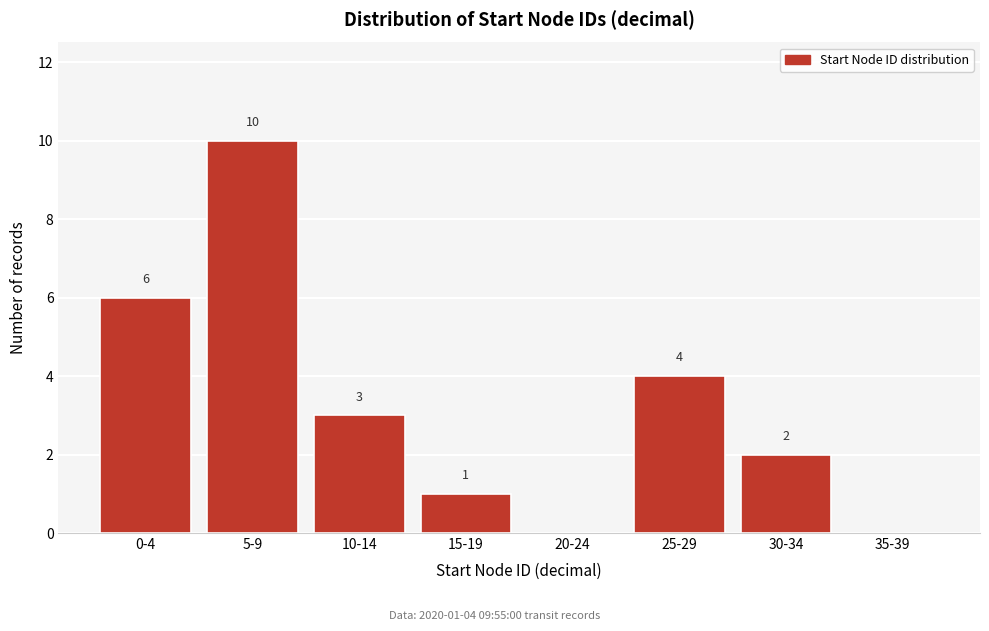

Reading right to left, transcribe all the data shown in this chart.

35-39=0	30-34=2	25-29=4	20-24=0	15-19=1	10-14=3	5-9=10	0-4=6